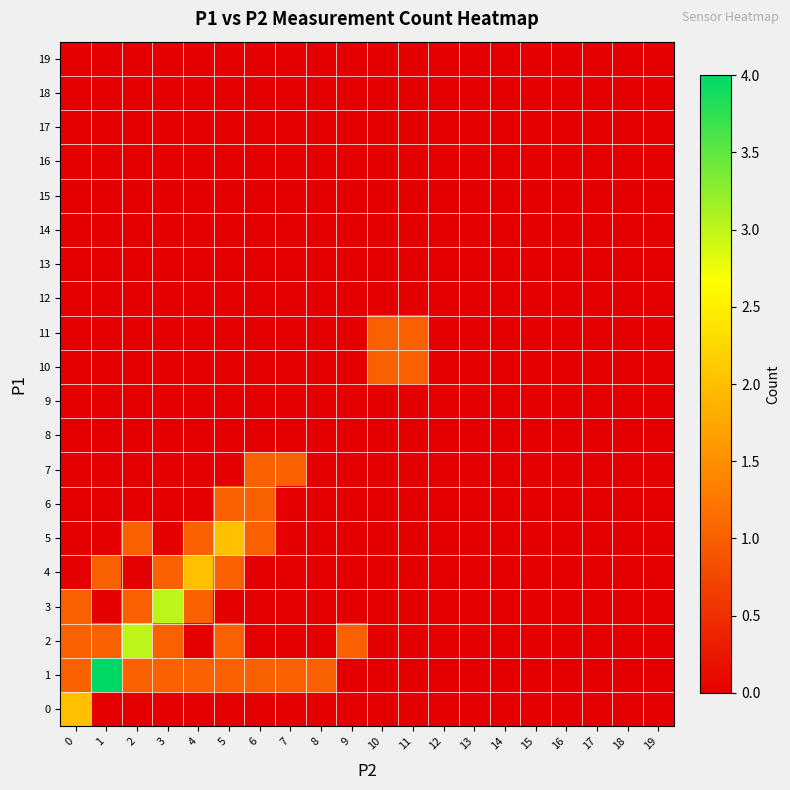

Reading left to right, transcribe all the data shown in this chart.

0: 0=2	1=0	2=0	3=0	4=0	5=0	6=0	7=0	8=0	9=0	10=0	11=0	12=0	13=0	14=0	15=0	16=0	17=0	18=0	19=0
1: 0=1	1=4	2=1	3=1	4=1	5=1	6=1	7=1	8=1	9=0	10=0	11=0	12=0	13=0	14=0	15=0	16=0	17=0	18=0	19=0
2: 0=1	1=1	2=3	3=1	4=0	5=1	6=0	7=0	8=0	9=1	10=0	11=0	12=0	13=0	14=0	15=0	16=0	17=0	18=0	19=0
3: 0=1	1=0	2=1	3=3	4=1	5=0	6=0	7=0	8=0	9=0	10=0	11=0	12=0	13=0	14=0	15=0	16=0	17=0	18=0	19=0
4: 0=0	1=1	2=0	3=1	4=2	5=1	6=0	7=0	8=0	9=0	10=0	11=0	12=0	13=0	14=0	15=0	16=0	17=0	18=0	19=0
5: 0=0	1=0	2=1	3=0	4=1	5=2	6=1	7=0	8=0	9=0	10=0	11=0	12=0	13=0	14=0	15=0	16=0	17=0	18=0	19=0
6: 0=0	1=0	2=0	3=0	4=0	5=1	6=1	7=0	8=0	9=0	10=0	11=0	12=0	13=0	14=0	15=0	16=0	17=0	18=0	19=0
7: 0=0	1=0	2=0	3=0	4=0	5=0	6=1	7=1	8=0	9=0	10=0	11=0	12=0	13=0	14=0	15=0	16=0	17=0	18=0	19=0
8: 0=0	1=0	2=0	3=0	4=0	5=0	6=0	7=0	8=0	9=0	10=0	11=0	12=0	13=0	14=0	15=0	16=0	17=0	18=0	19=0
9: 0=0	1=0	2=0	3=0	4=0	5=0	6=0	7=0	8=0	9=0	10=0	11=0	12=0	13=0	14=0	15=0	16=0	17=0	18=0	19=0
10: 0=0	1=0	2=0	3=0	4=0	5=0	6=0	7=0	8=0	9=0	10=1	11=1	12=0	13=0	14=0	15=0	16=0	17=0	18=0	19=0
11: 0=0	1=0	2=0	3=0	4=0	5=0	6=0	7=0	8=0	9=0	10=1	11=1	12=0	13=0	14=0	15=0	16=0	17=0	18=0	19=0
12: 0=0	1=0	2=0	3=0	4=0	5=0	6=0	7=0	8=0	9=0	10=0	11=0	12=0	13=0	14=0	15=0	16=0	17=0	18=0	19=0
13: 0=0	1=0	2=0	3=0	4=0	5=0	6=0	7=0	8=0	9=0	10=0	11=0	12=0	13=0	14=0	15=0	16=0	17=0	18=0	19=0
14: 0=0	1=0	2=0	3=0	4=0	5=0	6=0	7=0	8=0	9=0	10=0	11=0	12=0	13=0	14=0	15=0	16=0	17=0	18=0	19=0
15: 0=0	1=0	2=0	3=0	4=0	5=0	6=0	7=0	8=0	9=0	10=0	11=0	12=0	13=0	14=0	15=0	16=0	17=0	18=0	19=0
16: 0=0	1=0	2=0	3=0	4=0	5=0	6=0	7=0	8=0	9=0	10=0	11=0	12=0	13=0	14=0	15=0	16=0	17=0	18=0	19=0
17: 0=0	1=0	2=0	3=0	4=0	5=0	6=0	7=0	8=0	9=0	10=0	11=0	12=0	13=0	14=0	15=0	16=0	17=0	18=0	19=0
18: 0=0	1=0	2=0	3=0	4=0	5=0	6=0	7=0	8=0	9=0	10=0	11=0	12=0	13=0	14=0	15=0	16=0	17=0	18=0	19=0
19: 0=0	1=0	2=0	3=0	4=0	5=0	6=0	7=0	8=0	9=0	10=0	11=0	12=0	13=0	14=0	15=0	16=0	17=0	18=0	19=0